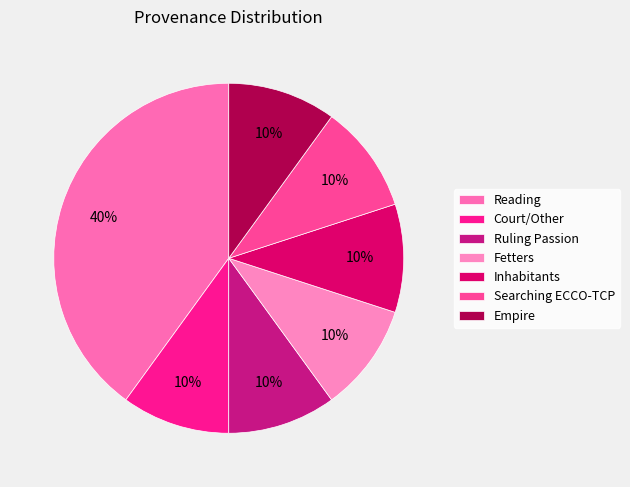

To the nearest percent, what portion does Reading represent?

40%